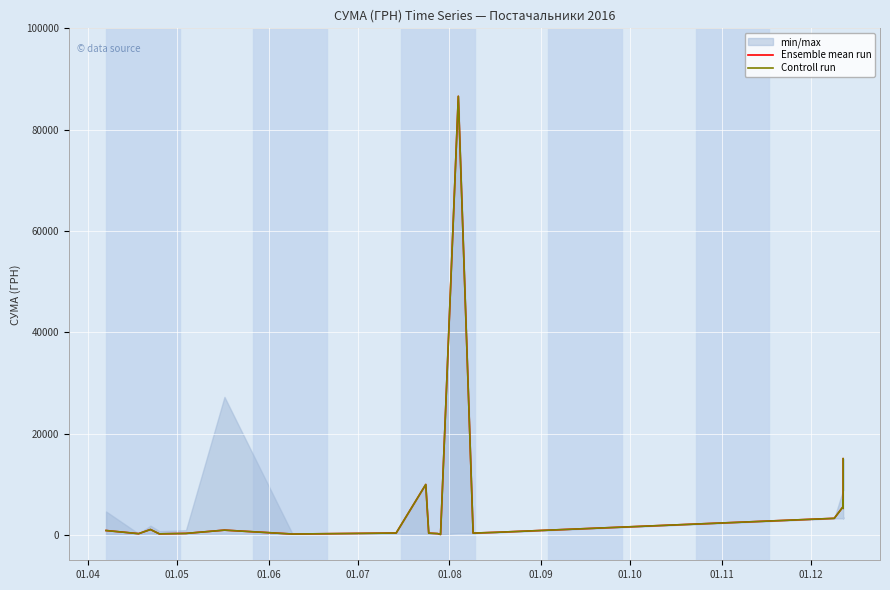

What is the value of the Controll run point at the 8th from the left?

379.4